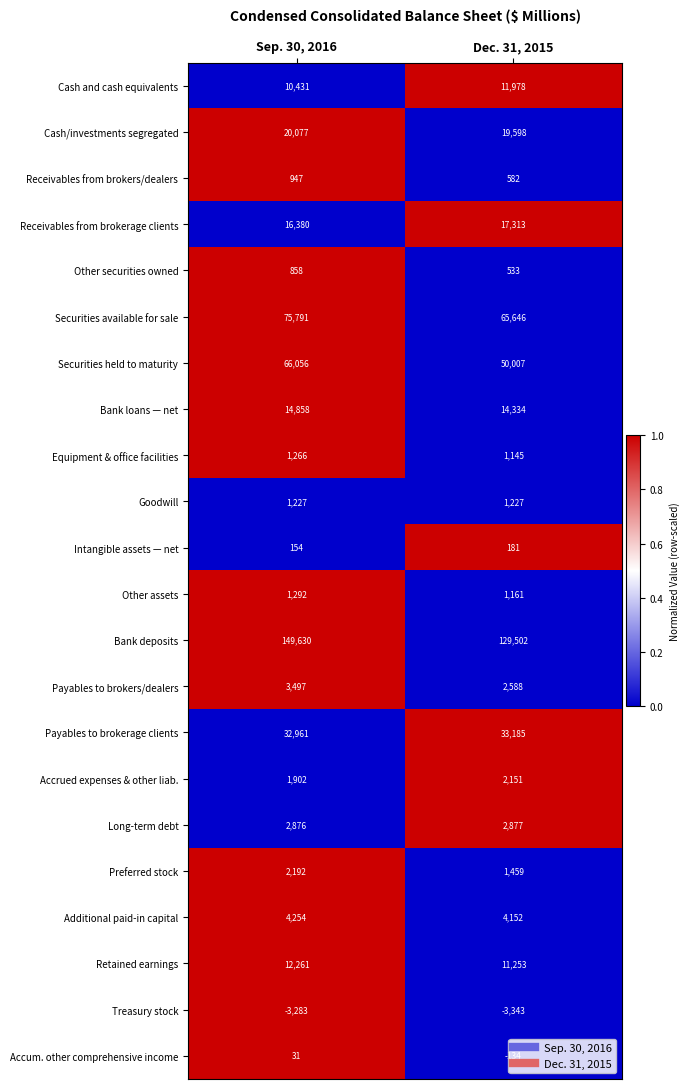

What value does the Treasury stock series have at Dec. 31, 2015, to the nearest 5?

-3345